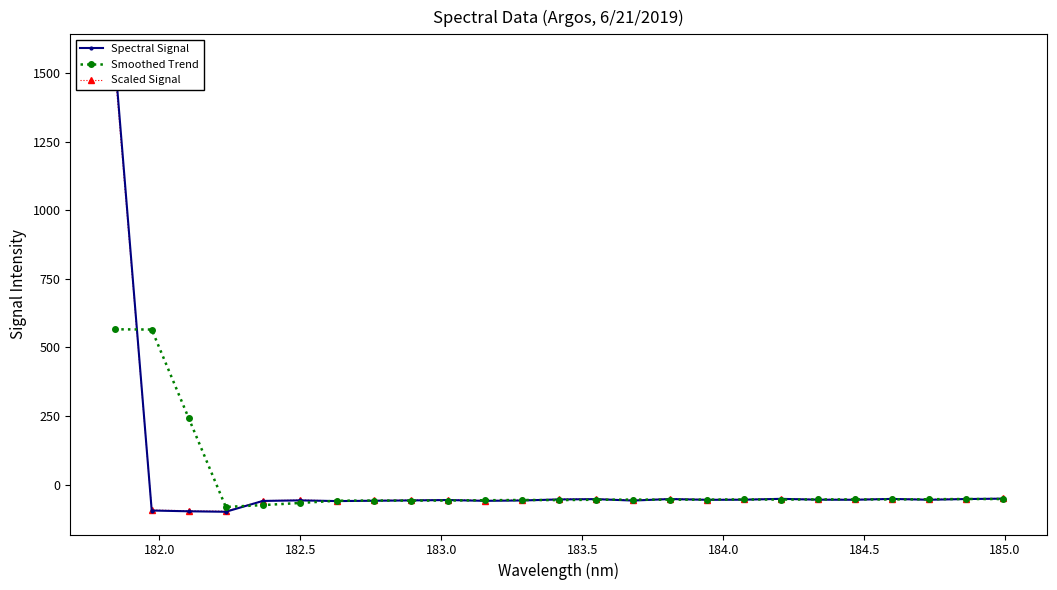

What is the value of the Smoothed Trend point at the 22nd from the left?

-54.1